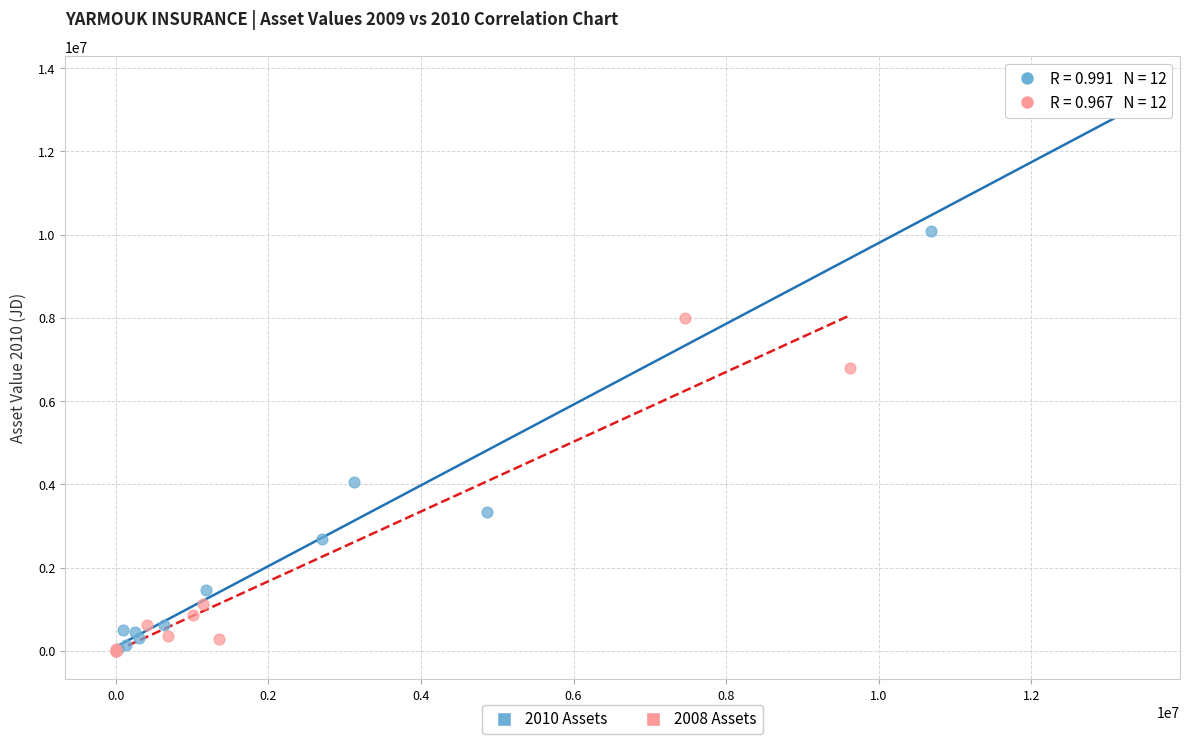

Which series contains the highest Y value?

2010 Assets